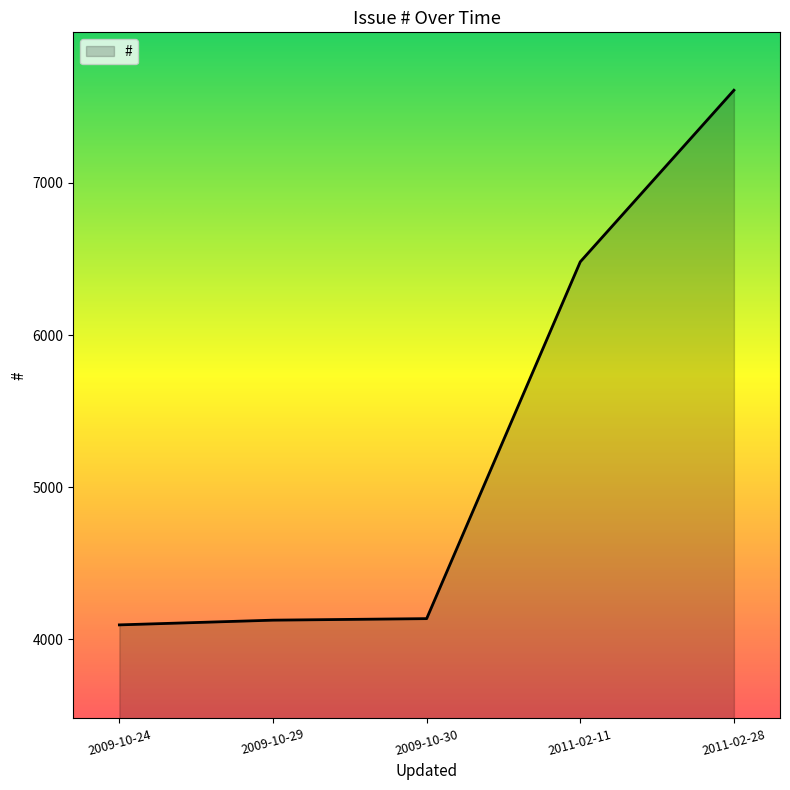

The value at 2009-10-24 is 4096. True or false?

True